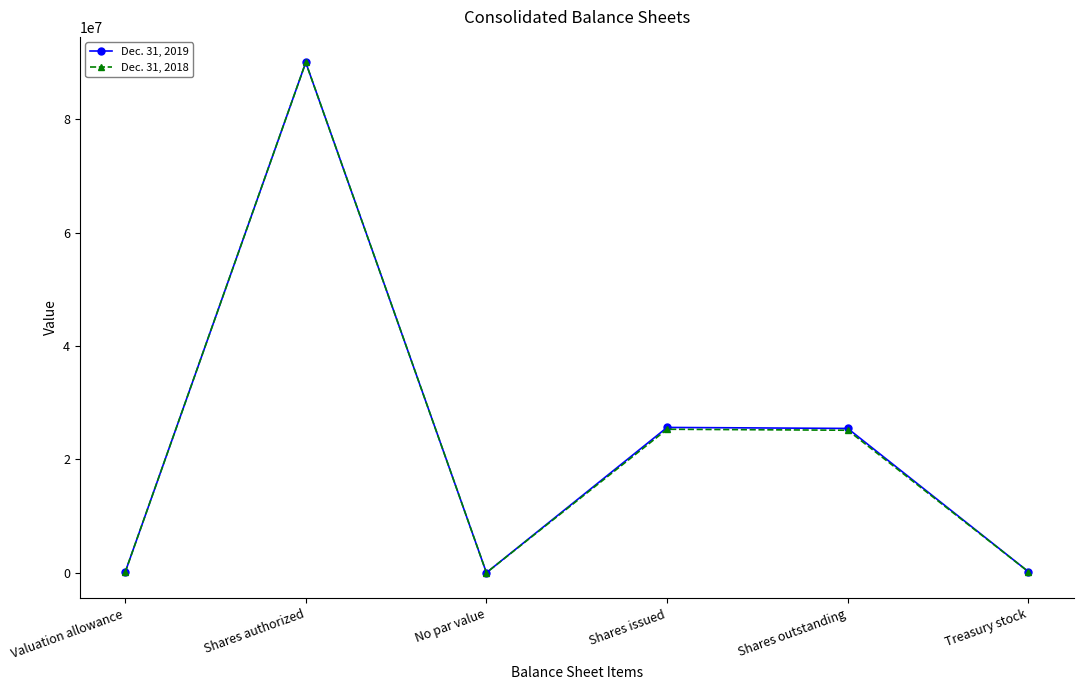

The Dec. 31, 2019 series shows 90000000 at Shares authorized. True or false?

True